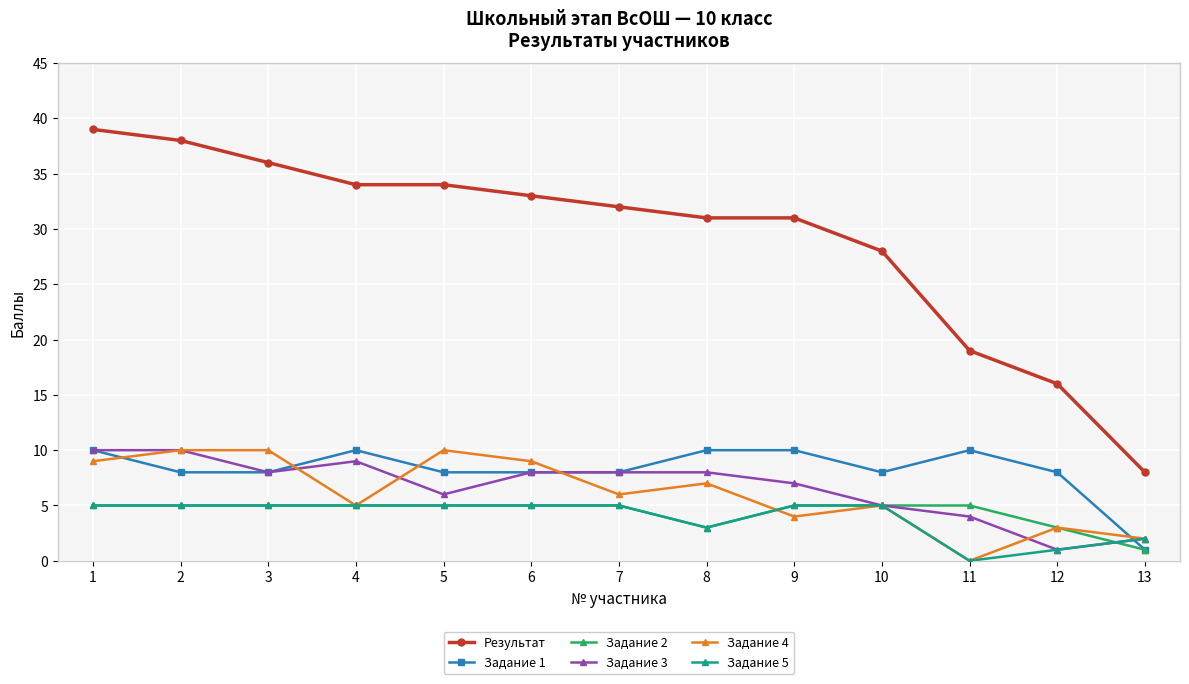

What is the difference between the maximum and minimum values in the Задание 4 series?

10